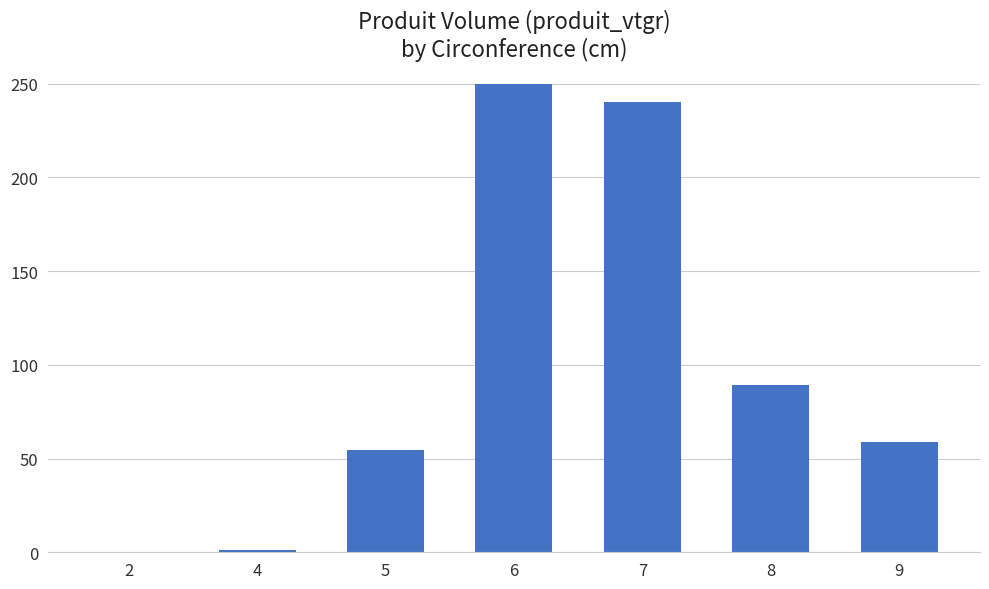

Reading left to right, what are all the values shown in this chart?

2=0.3	4=1.4	5=54.6	6=257.7	7=240.5	8=89.5	9=59.1